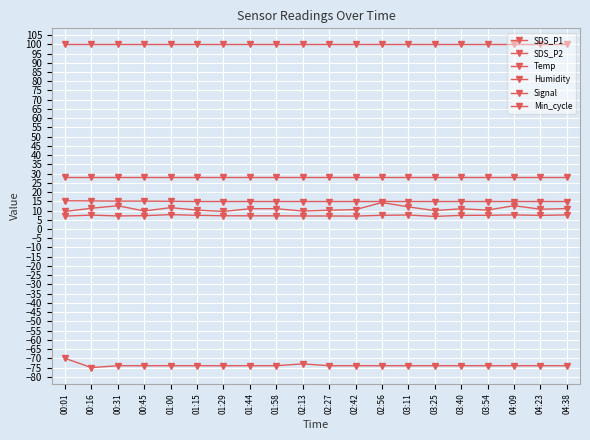

True or false: Min_cycle has a value of 44.0 at 03:11.

False